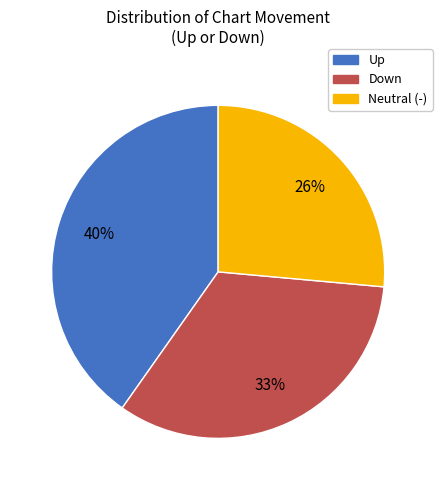

Which has a higher value, Up or Neutral (-)?

Up